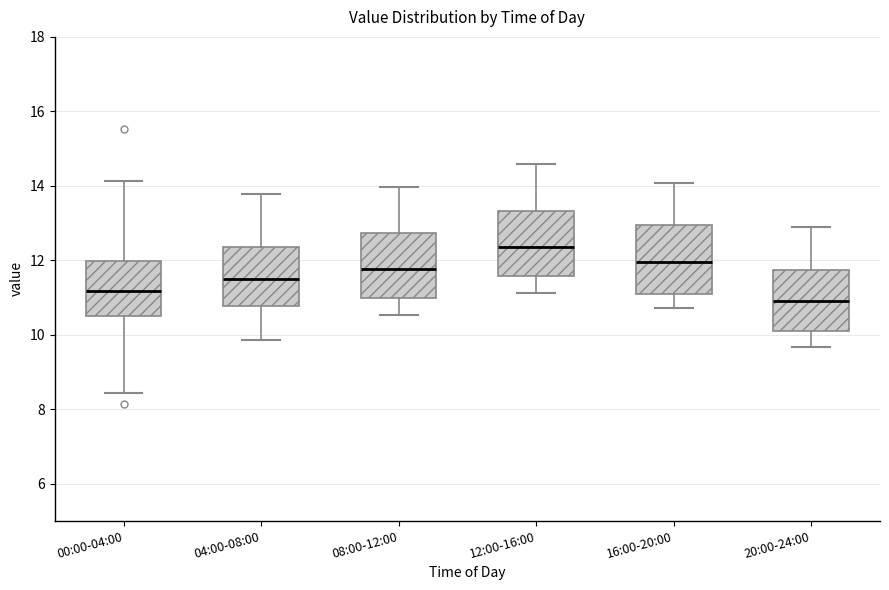

Where does the lower whisker of the box for 08:00-12:00 end on the y-axis? The values are not printed on the chart, so give them approximately, as read against the axis.

10.6